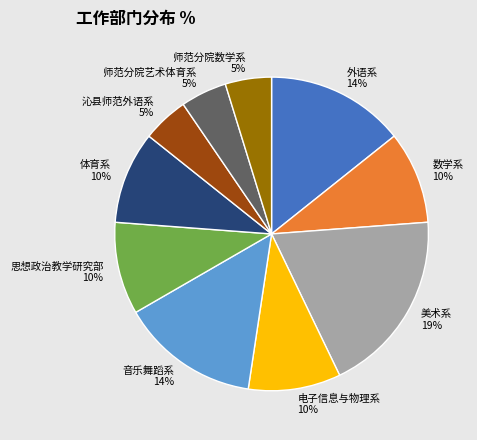

What percentage is the 师范分院数学系 slice, to the nearest percent?

5%